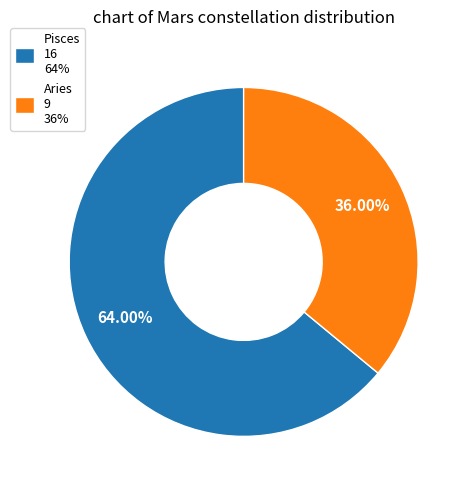

To the nearest percent, what portion does Aries represent?

36%